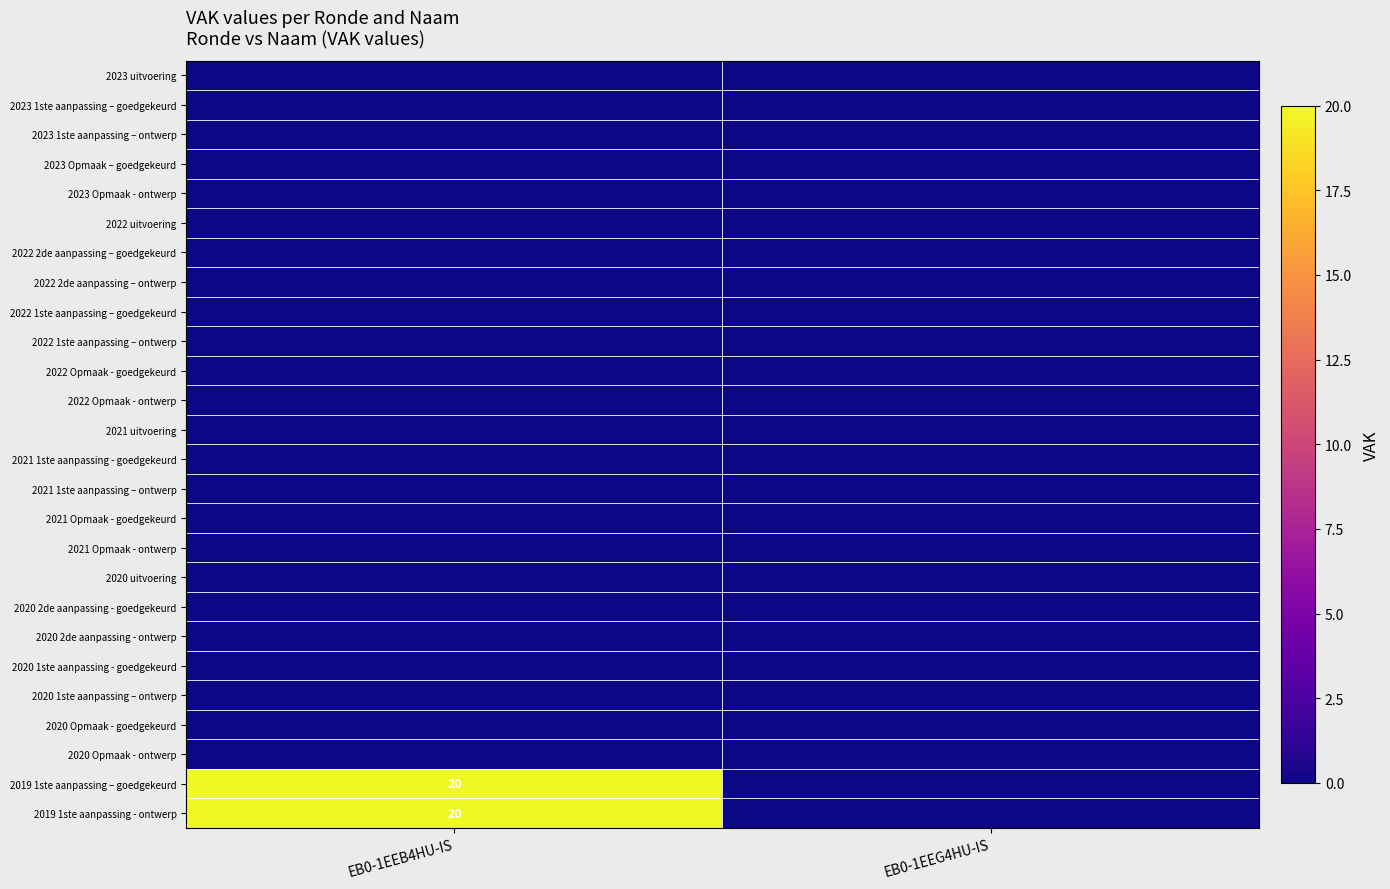

Is it true that 2021 uitvoering equals 0 at EB0-1EEB4HU-IS?

True